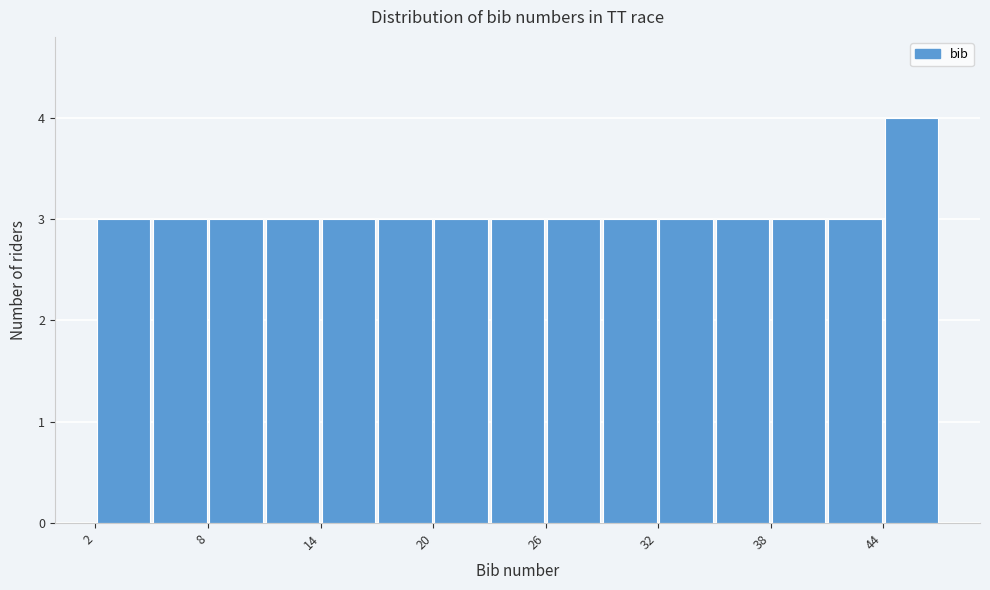

Around what value on the x-axis is the tallest bar? Give the approximate position of its centre, as read against the axis.

46